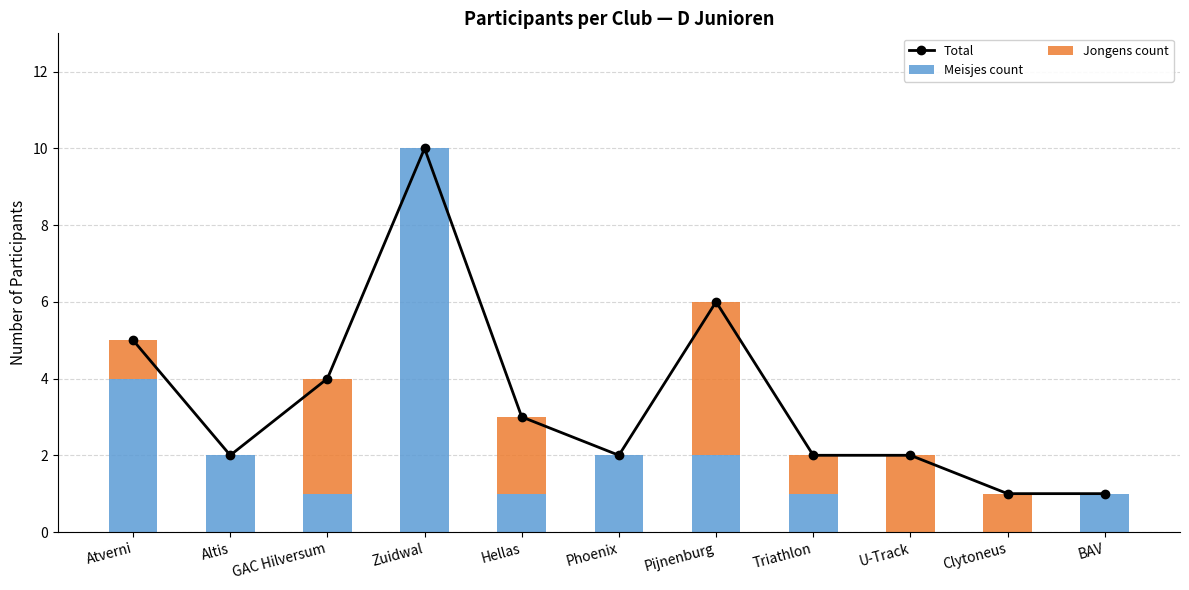

Count the number of categories in the chart.

11